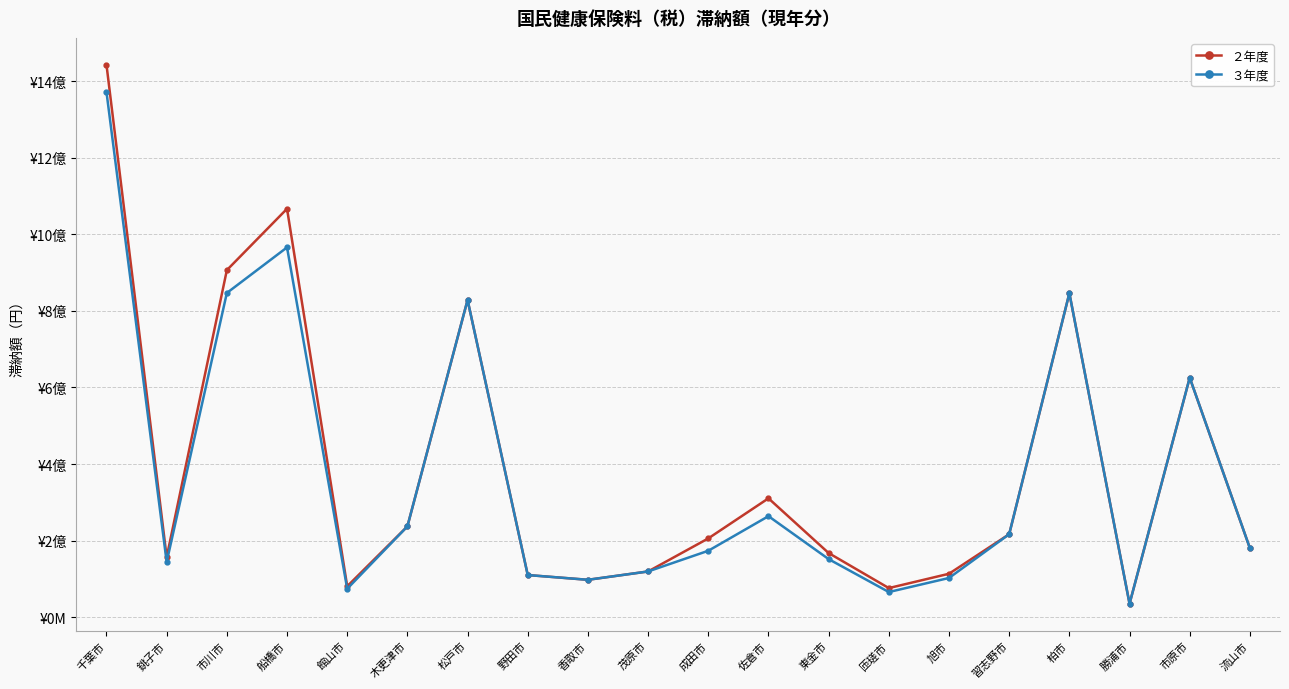

What is the difference between the highest and lowest values at 館山市?

6445851